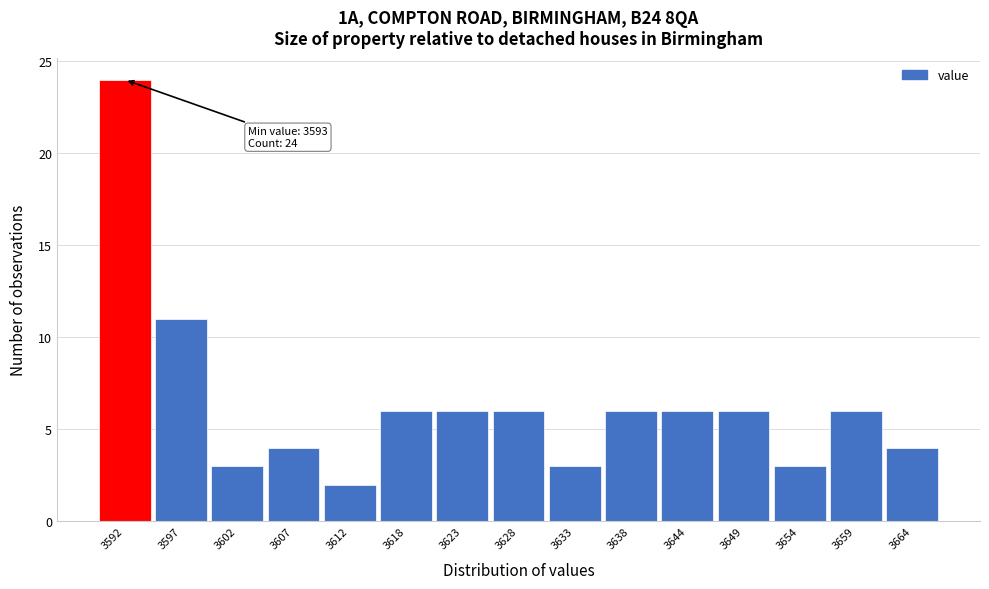

Reading left to right, list all the values displayed in this chart.

24	11	3	4	2	6	6	6	3	6	6	6	3	6	4